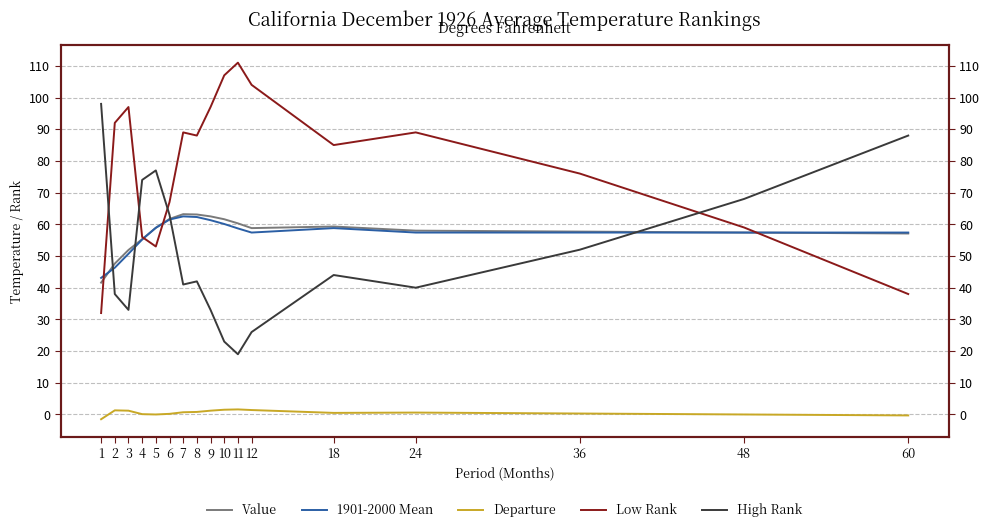

True or false: Low Rank has a value of 58.5 at 3.

False